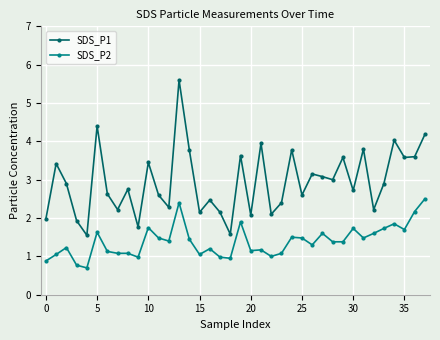

What is the average value of the SDS_P1 series?

2.9